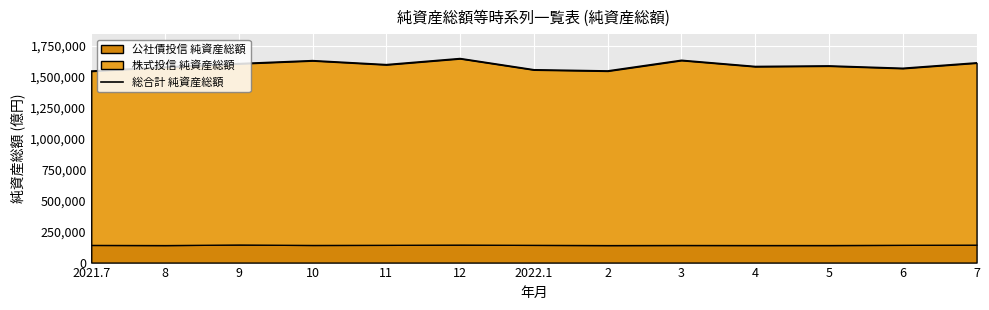

What is the label of the 4th point from the right?

4